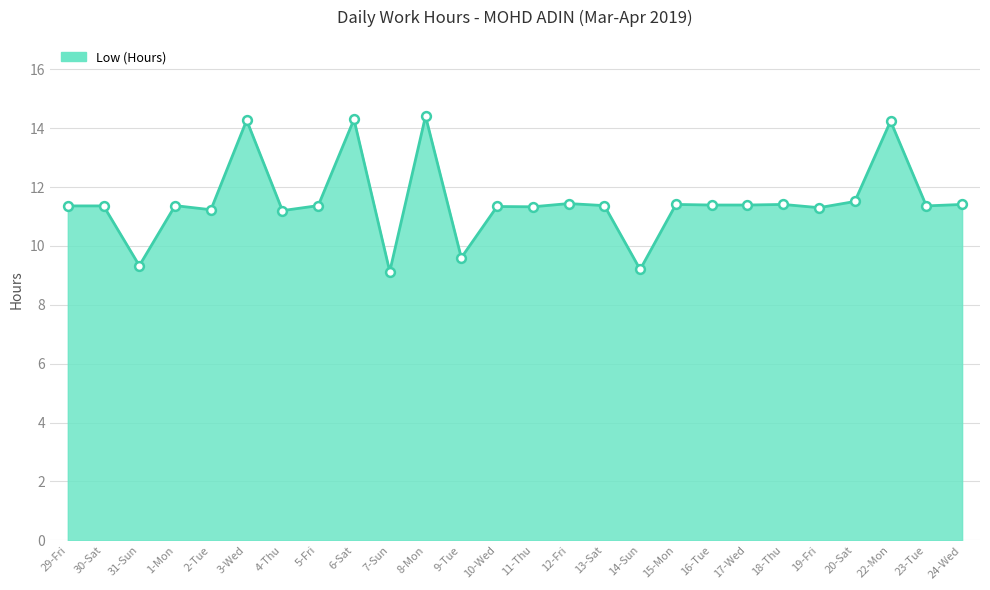

What is the change in value from 11-Thu to 24-Wed?

+0.1